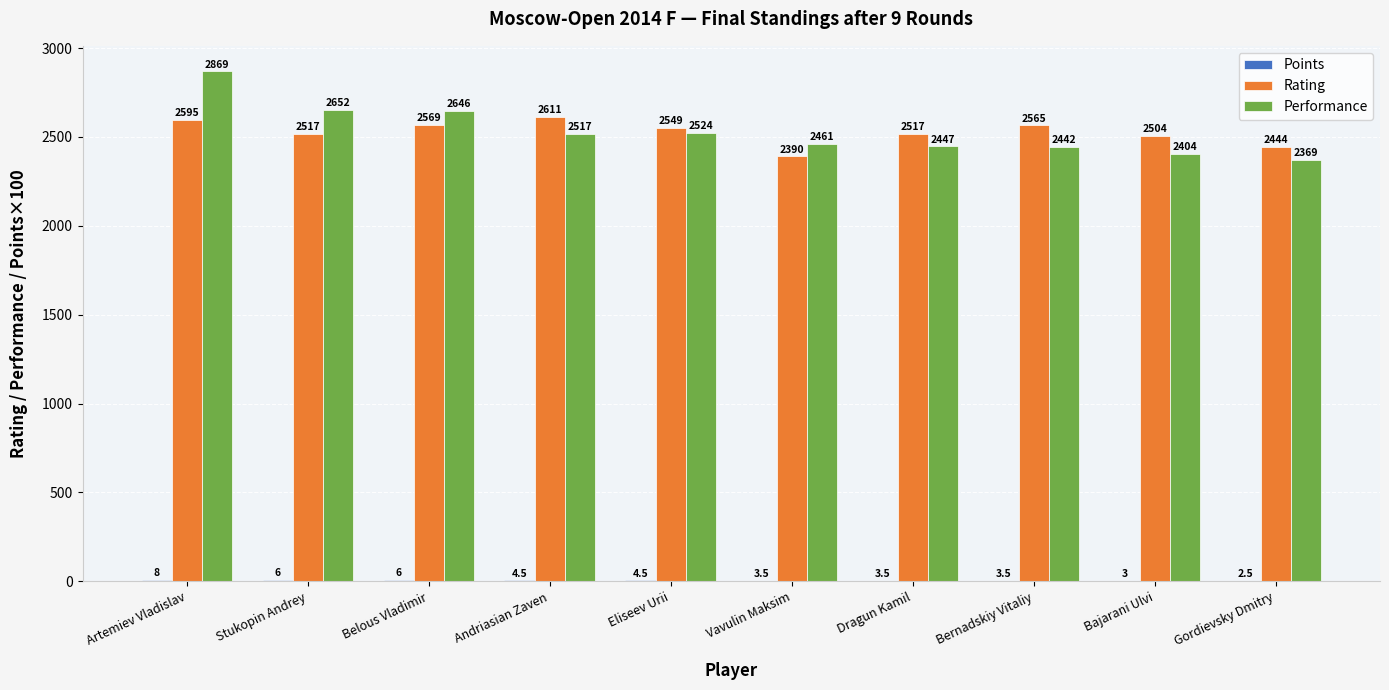

Is the value of Performance at Stukopin Andrey greater than the value of Rating at Bernadskiy Vitaliy?

Yes